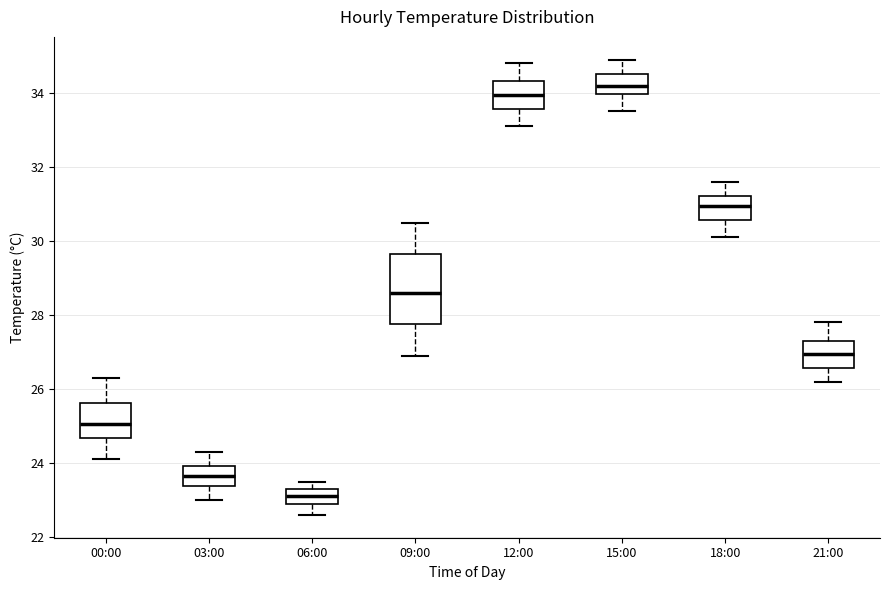

Comparing the boxes themselves (not the whiskers), which one is the tallest?

09:00